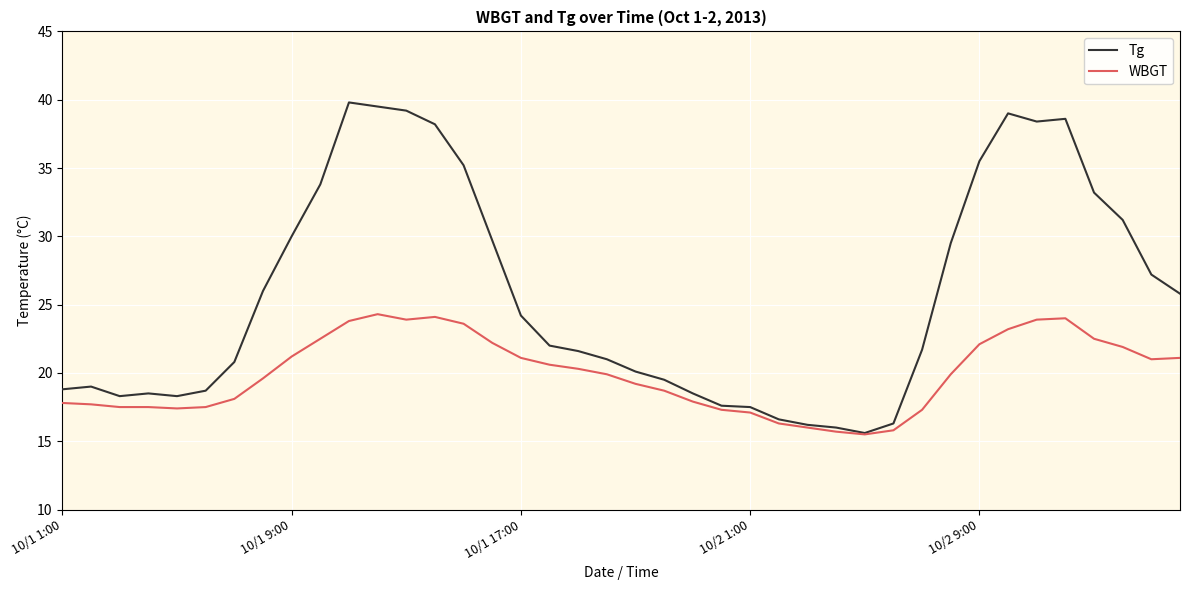

List the series in order of their peak value, highest first.

Tg, WBGT